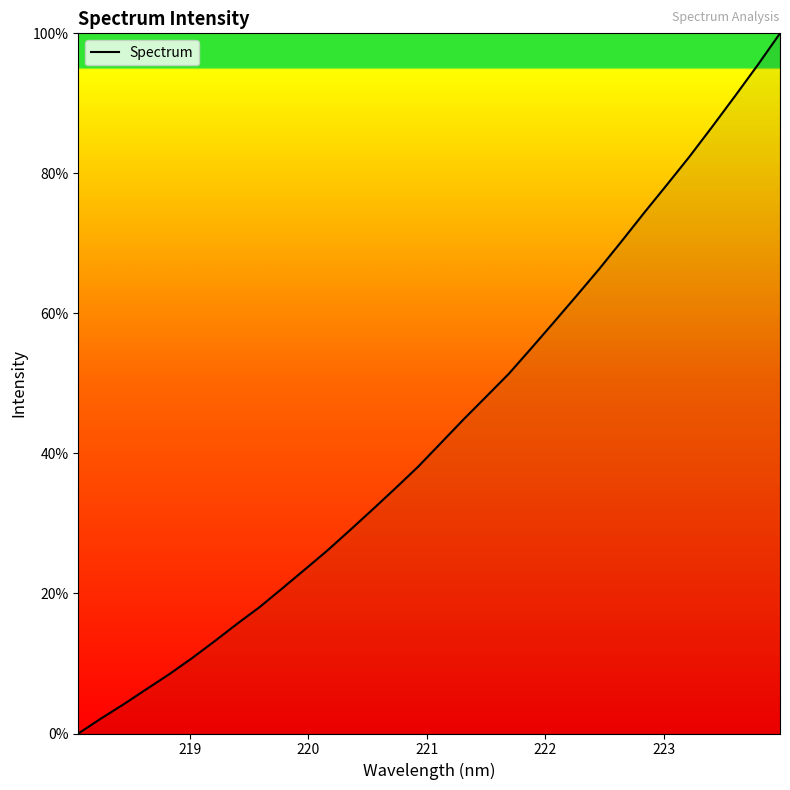

What is the maximum value shown in the chart?

100.0